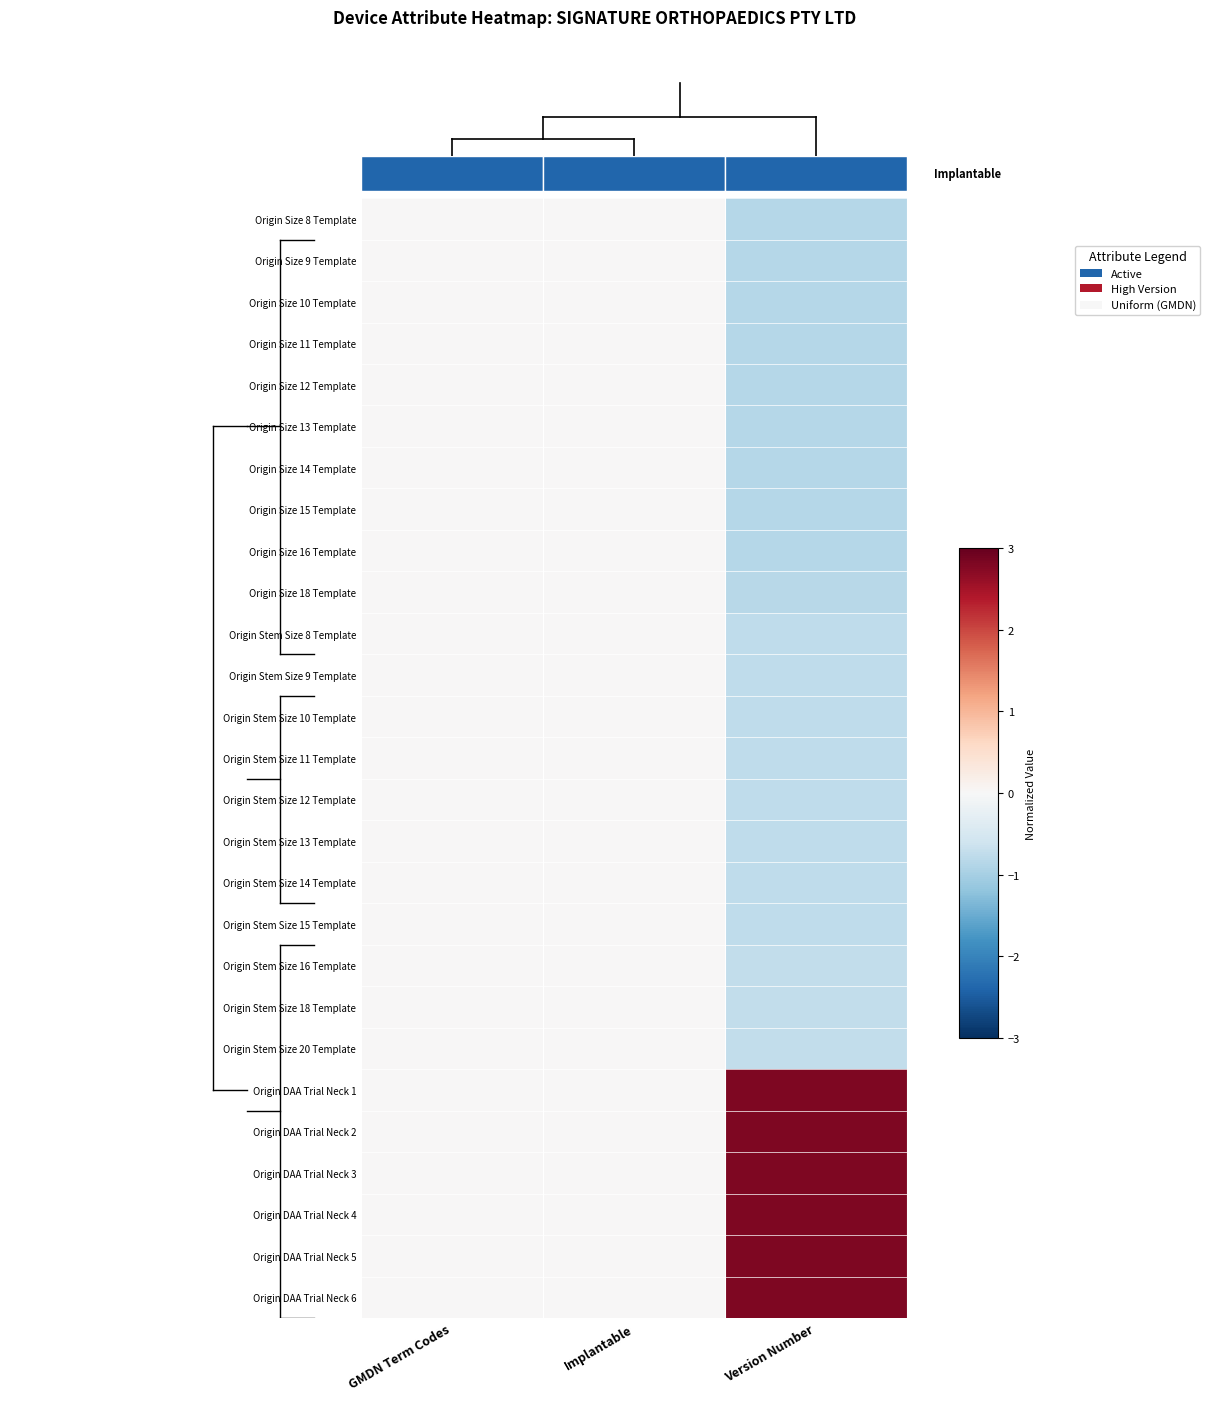

Rank the series by their maximum value, from lowest to highest.

Origin Size 8 Template, Origin Size 9 Template, Origin Size 10 Template, Origin Size 11 Template, Origin Size 12 Template, Origin Size 13 Template, Origin Size 14 Template, Origin Size 15 Template, Origin Size 16 Template, Origin Size 18 Template, Origin Stem Size 8 Template, Origin Stem Size 9 Template, Origin Stem Size 10 Template, Origin Stem Size 11 Template, Origin Stem Size 12 Template, Origin Stem Size 13 Template, Origin Stem Size 14 Template, Origin Stem Size 15 Template, Origin Stem Size 16 Template, Origin Stem Size 18 Template, Origin Stem Size 20 Template, Origin DAA Trial Neck 1, Origin DAA Trial Neck 2, Origin DAA Trial Neck 3, Origin DAA Trial Neck 4, Origin DAA Trial Neck 5, Origin DAA Trial Neck 6